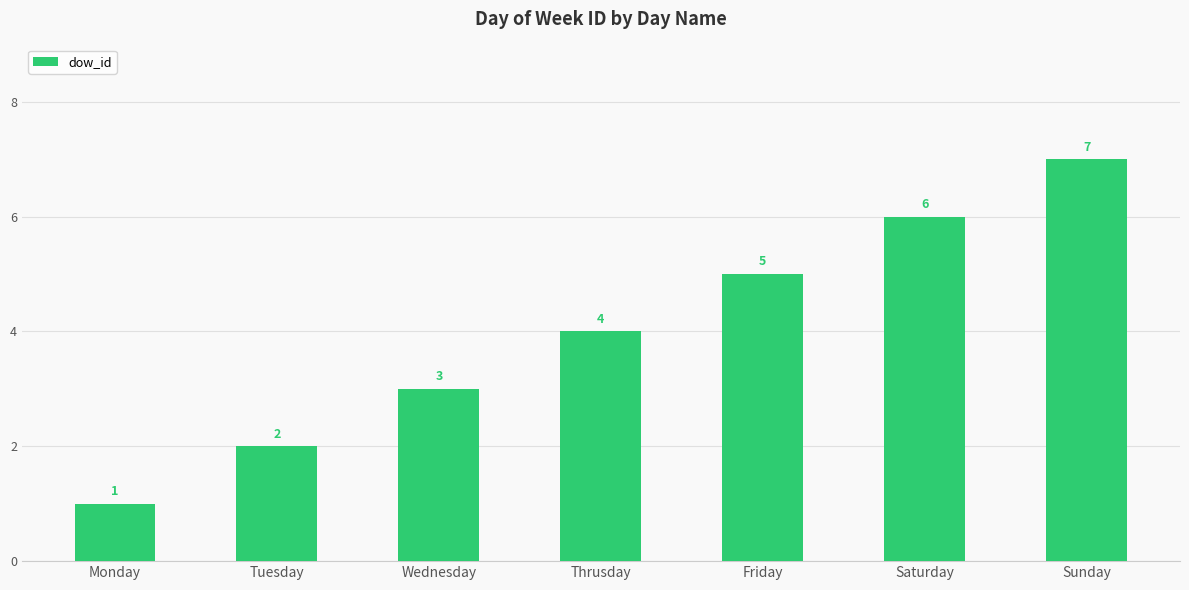

What is the maximum value shown in the chart?

7